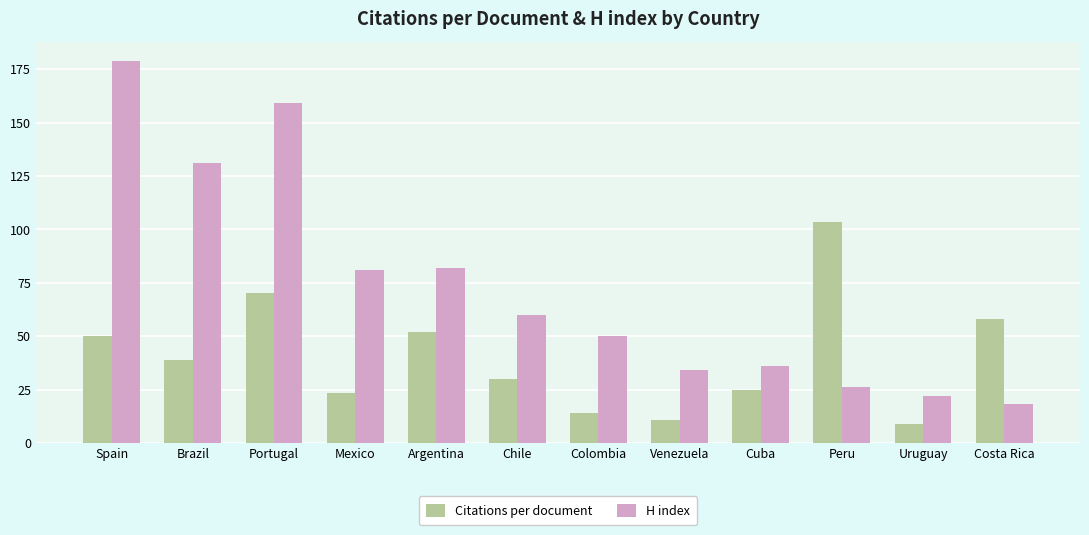

Reading left to right, extract all data points from this chart.

Citations per document: Spain=49.9	Brazil=38.7	Portugal=70.0	Mexico=23.2	Argentina=52.0	Chile=29.7	Colombia=14.2	Venezuela=10.6	Cuba=24.8	Peru=103.4	Uruguay=8.8	Costa Rica=58.0
H index: Spain=179.0	Brazil=131.0	Portugal=159.0	Mexico=81.0	Argentina=82.0	Chile=60.0	Colombia=50.0	Venezuela=34.0	Cuba=36.0	Peru=26.0	Uruguay=22.0	Costa Rica=18.0